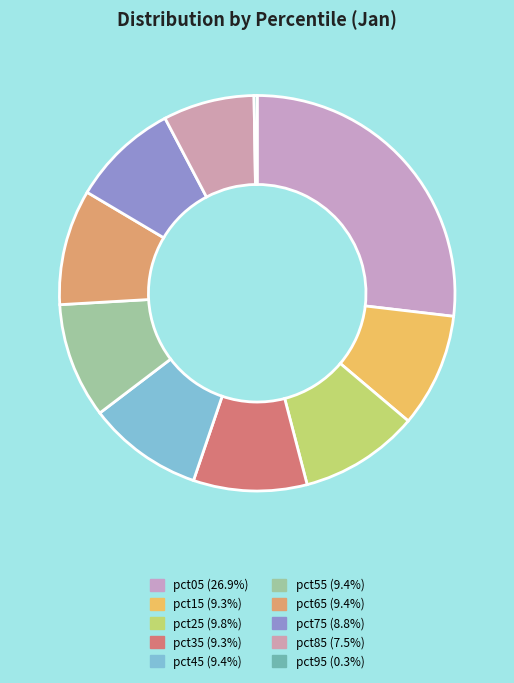

To the nearest percent, what is the combined percentage of pct55 and pct25?

19%